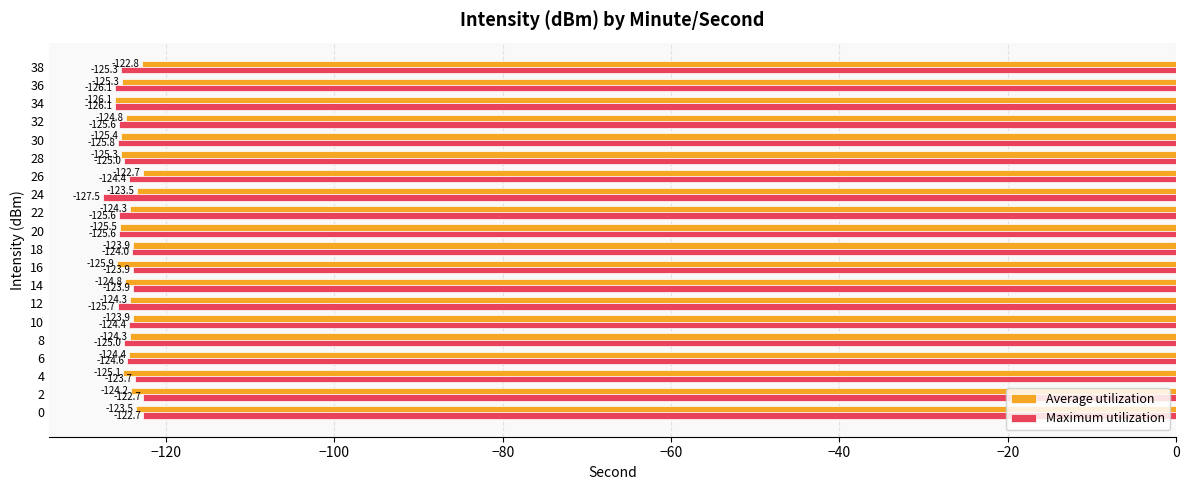

What is the approximate value of Average utilization at 8?

-124.3